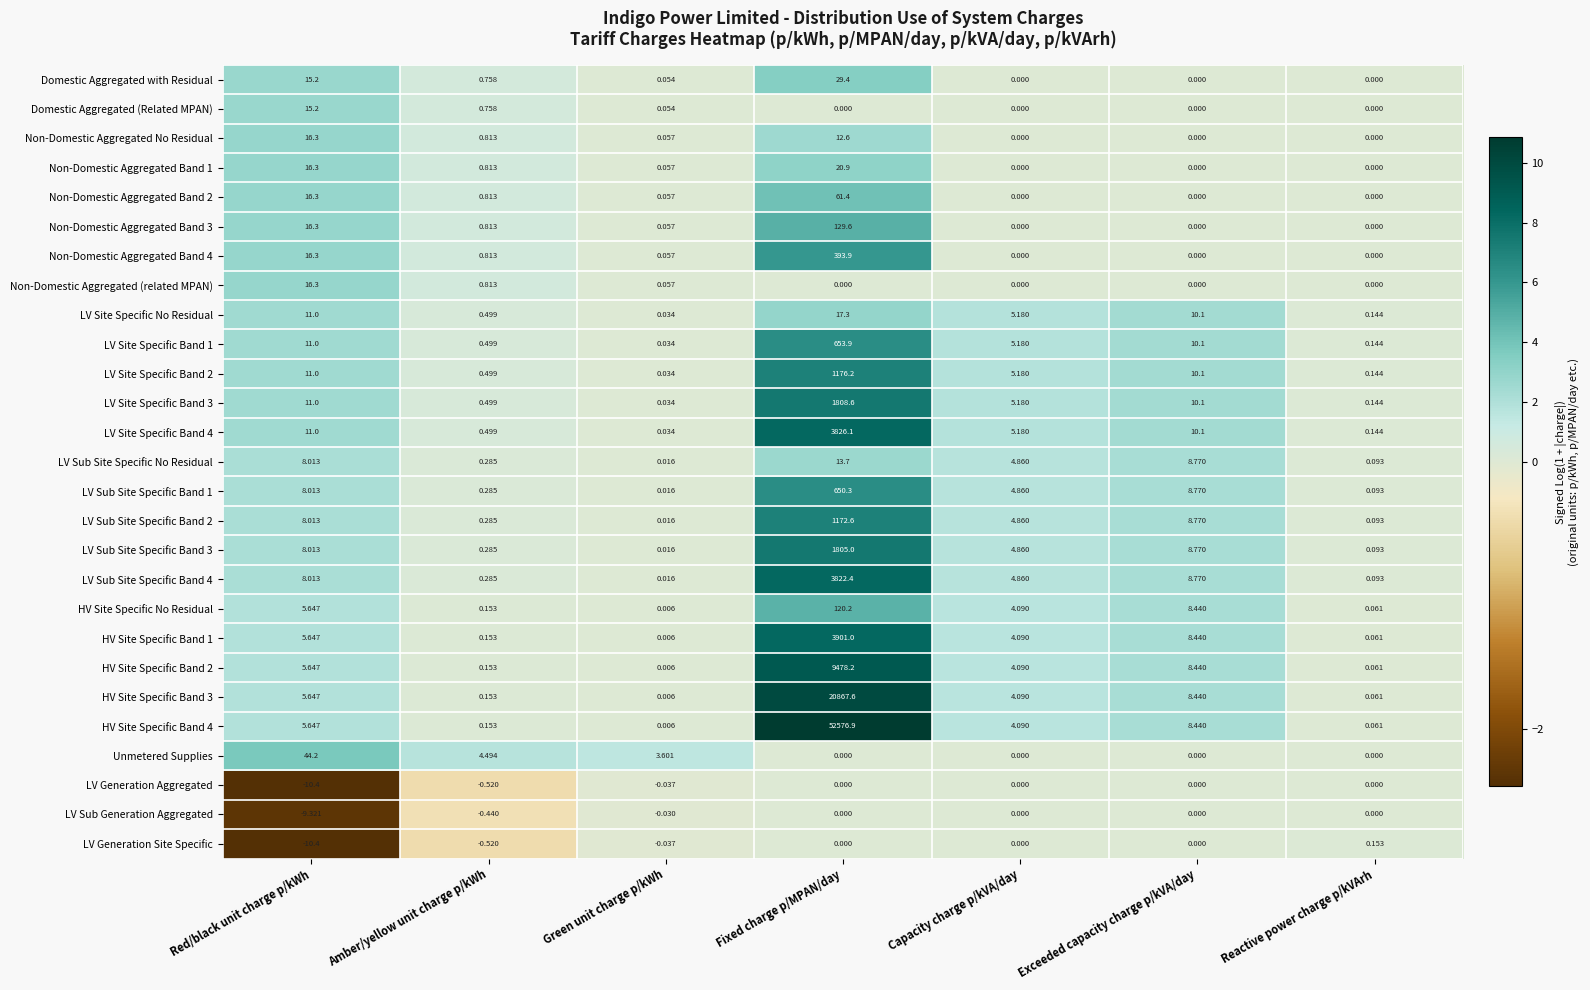

At which category is the sum across all series the highest?

Fixed charge p/MPAN/day